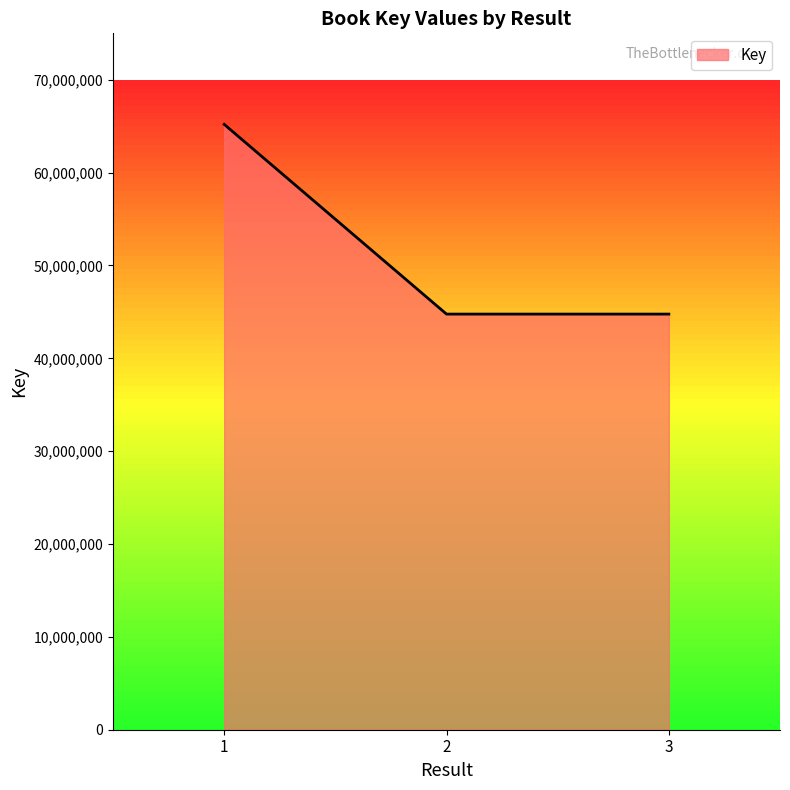

What is the difference between the maximum and minimum values?

20435790